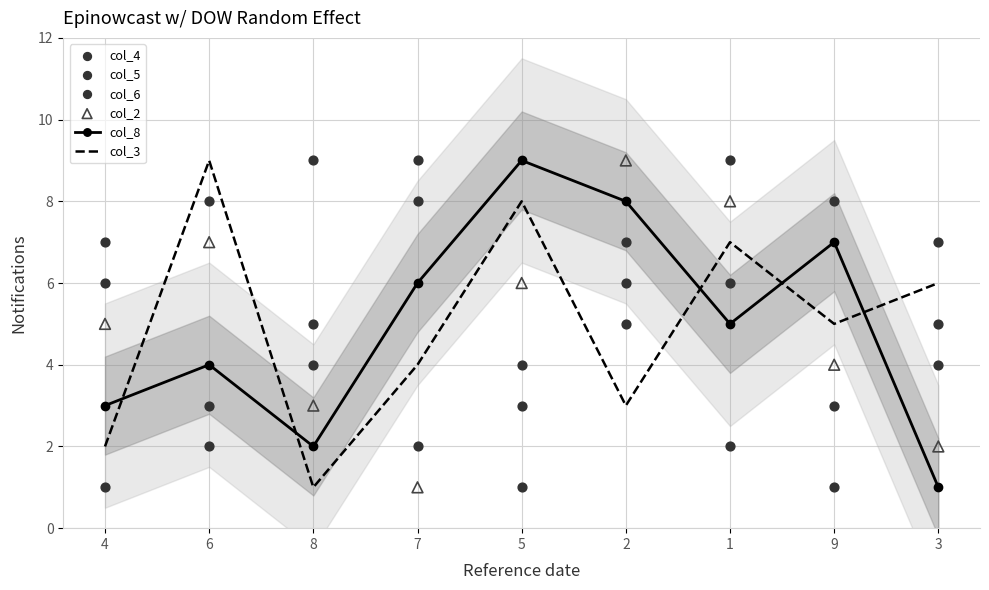

Which series has the largest Y range (max minus min)?

col_8